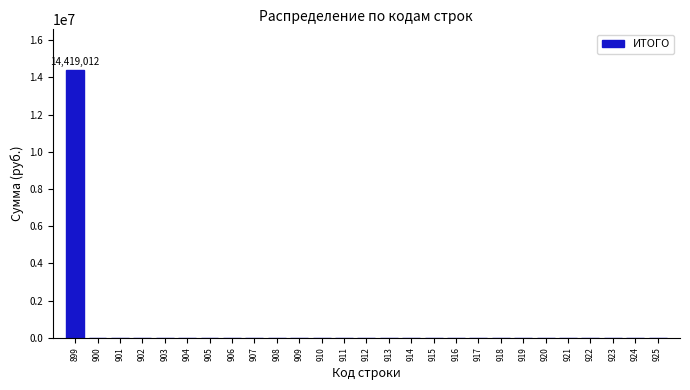

Reading right to left, transcribe all the data shown in this chart.

925=0.0	924=0.0	923=0.0	922=0.0	921=0.0	920=0.0	919=0.0	918=0.0	917=0.0	916=0.0	915=0.0	914=0.0	913=0.0	912=0.0	911=0.0	910=0.0	909=0.0	908=0.0	907=0.0	906=0.0	905=0.0	904=0.0	903=0.0	902=0.0	901=0.0	900=0.0	899=14419012.5